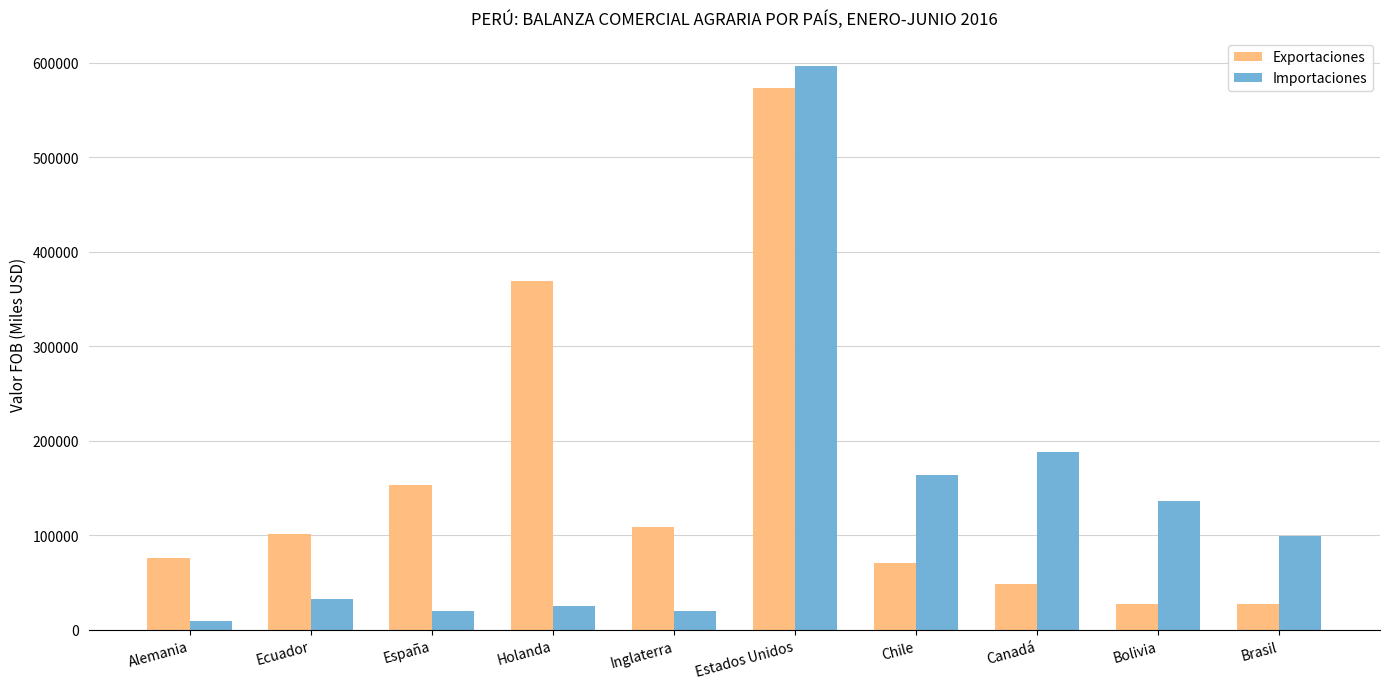

What is the spread (max minus min) of values at Alemania?

66000.7